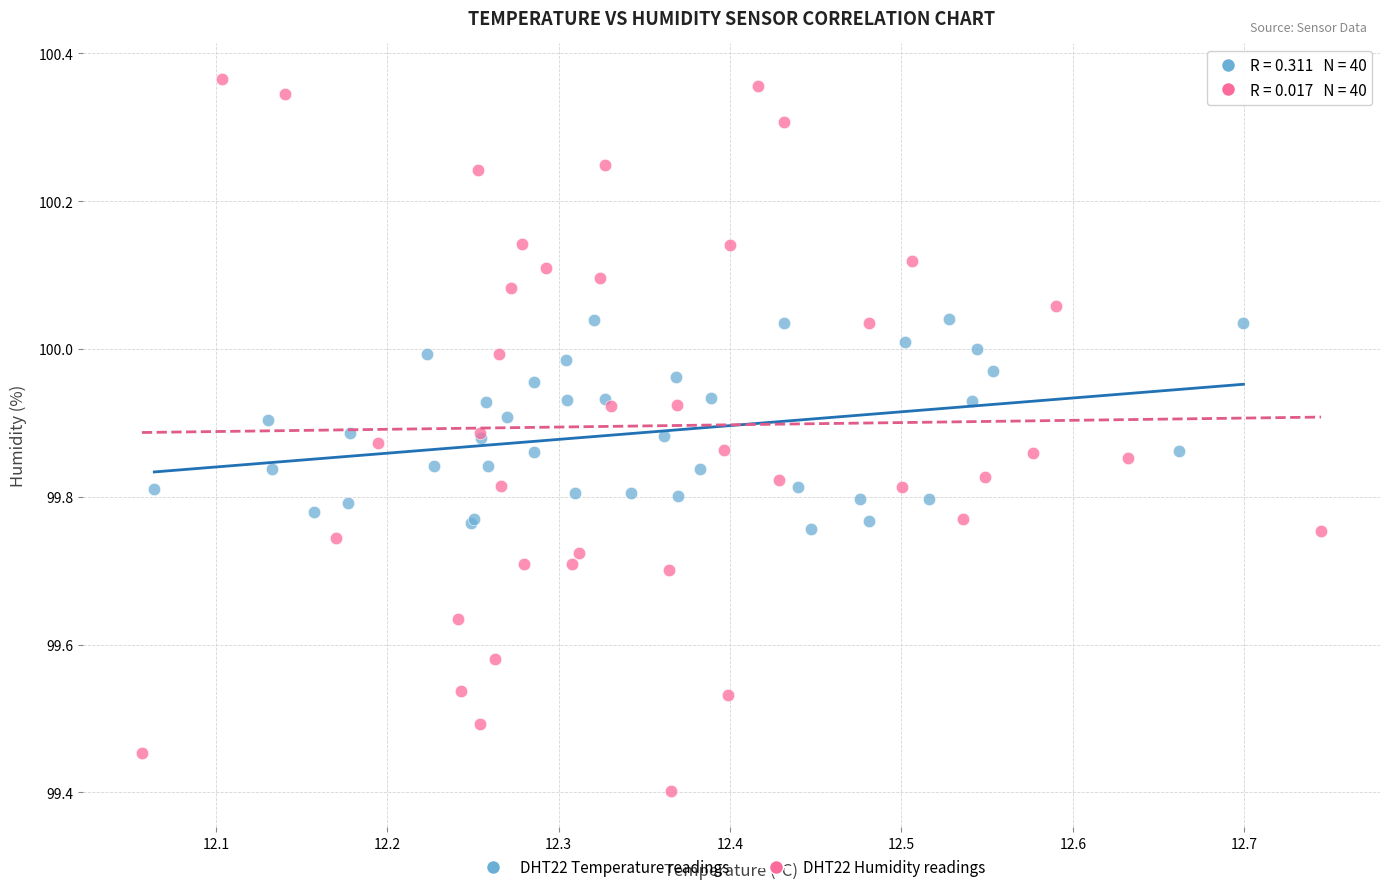

Which series contains the lowest Y value?

DHT22 Humidity readings